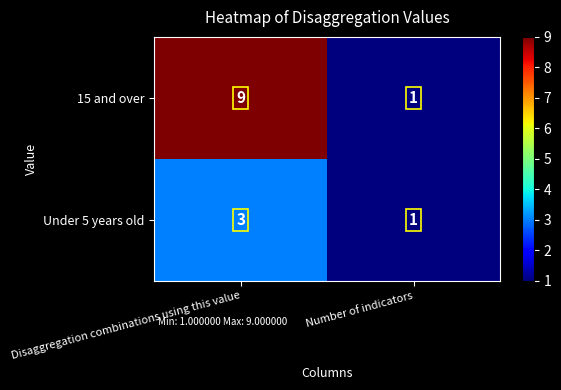

How many categories are shown in the chart?

2